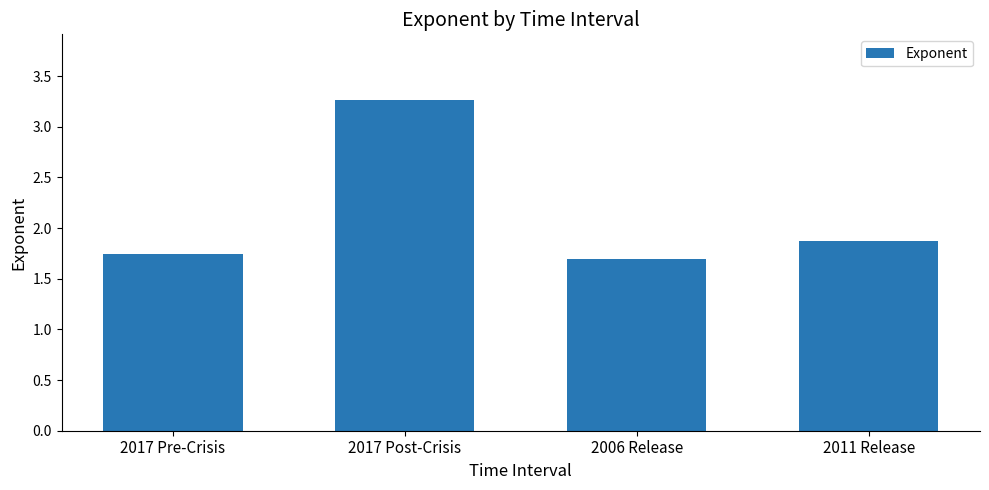

What position from the left is 2011 Release?

4